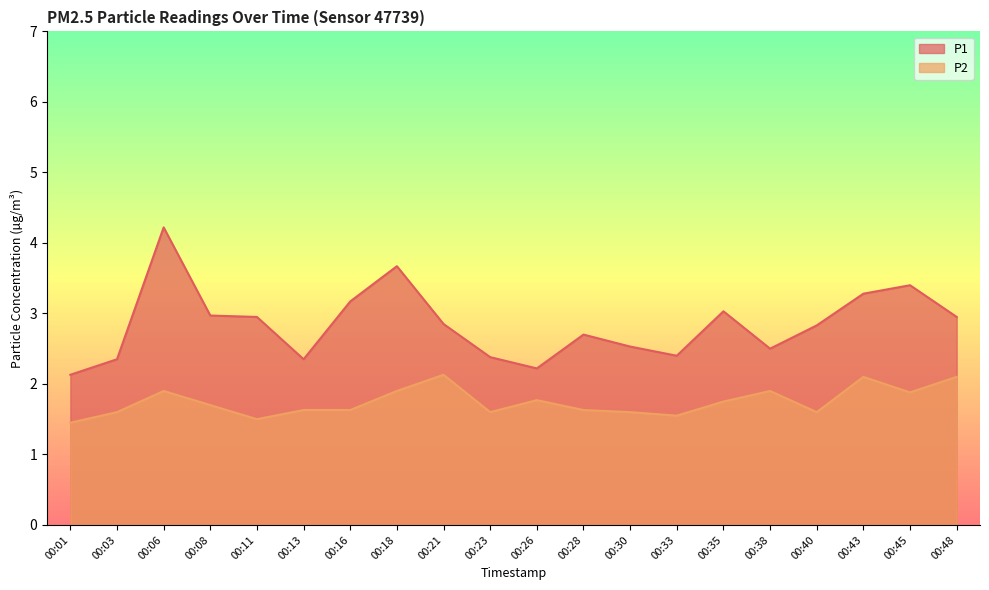

Reading right to left, list all the values displayed in this chart.

P1: 3.0	3.4	3.3	2.8	2.5	3.0	2.4	2.5	2.7	2.2	2.4	2.9	3.7	3.2	2.4	3.0	3.0	4.2	2.4	2.1
P2: 2.1	1.9	2.1	1.6	1.9	1.8	1.6	1.6	1.6	1.8	1.6	2.1	1.9	1.6	1.6	1.5	1.7	1.9	1.6	1.4